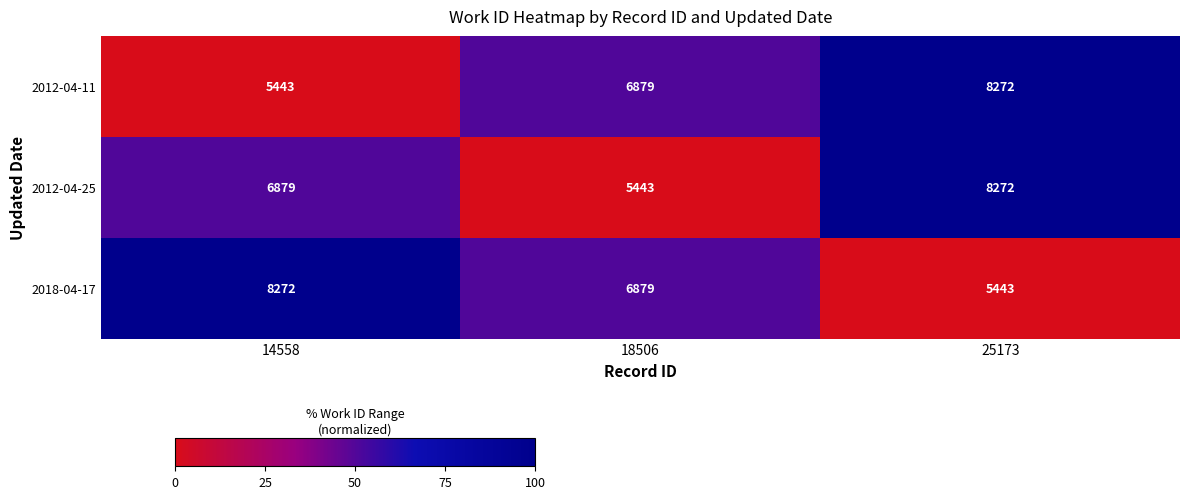

Where does the 2018-04-17 series first go above 6879?

14558